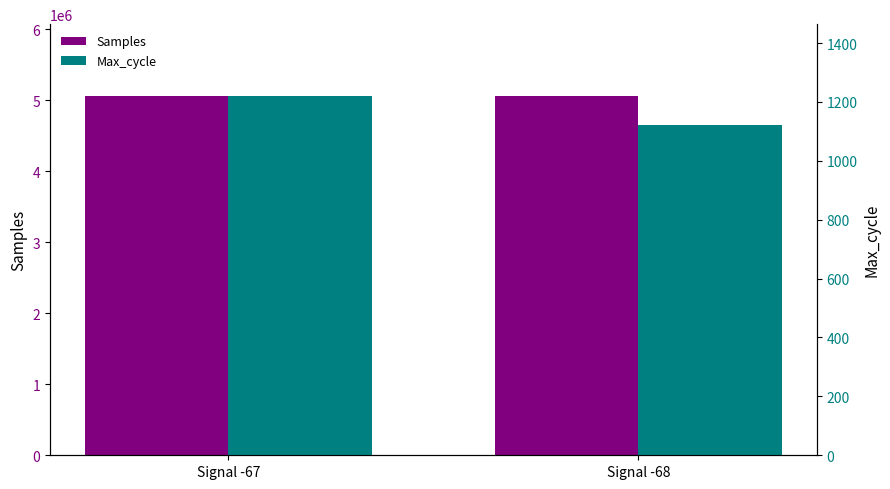

Reading left to right, list all the values displayed in this chart.

Samples: Signal -67=5054162	Signal -68=5060163
Max_cycle: Signal -67=1220	Signal -68=1122